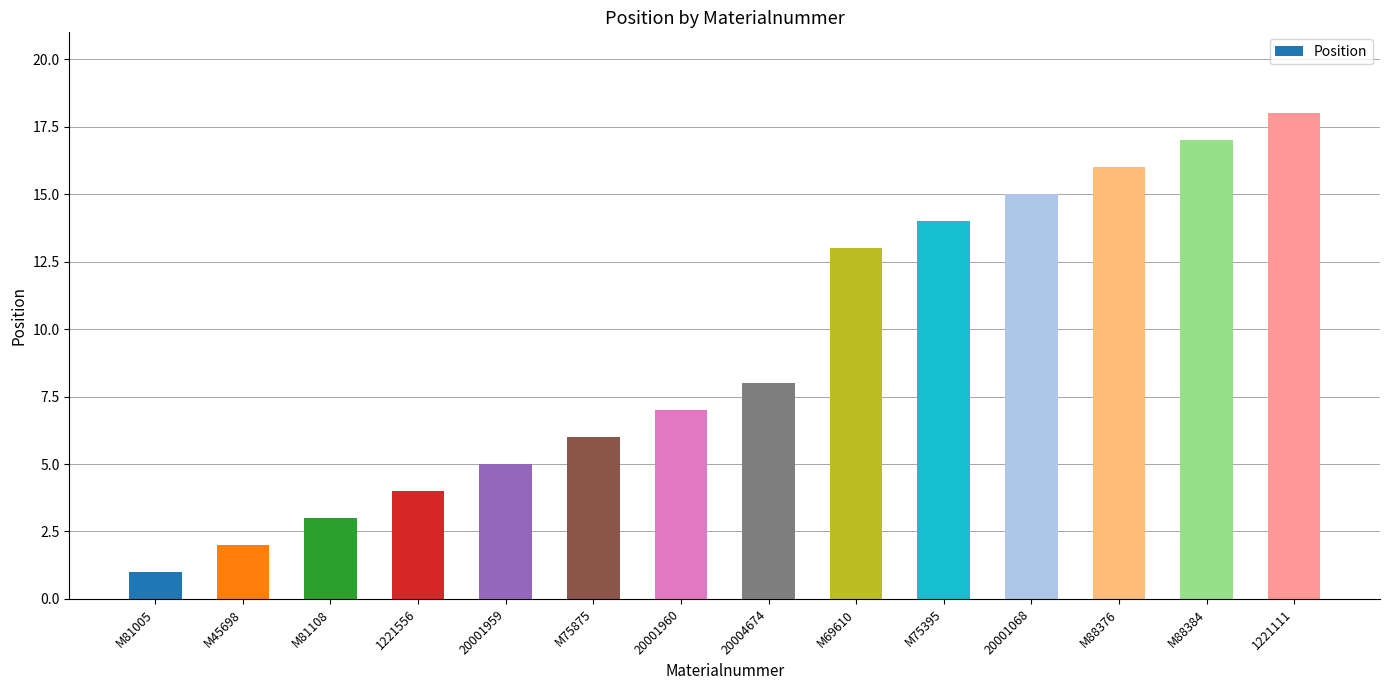

Reading left to right, what are all the values shown in this chart?

1	2	3	4	5	6	7	8	13	14	15	16	17	18